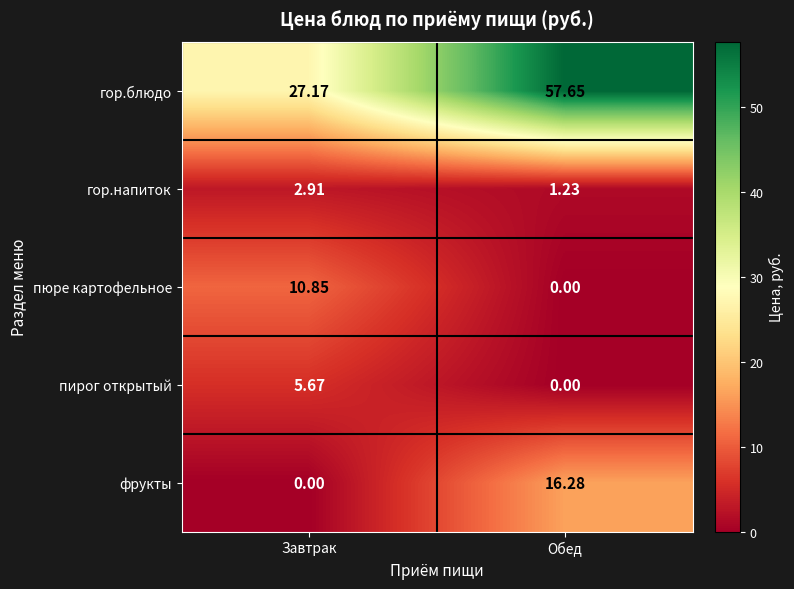

Which series changed the most between Завтрак and Обед?

гор.блюдо